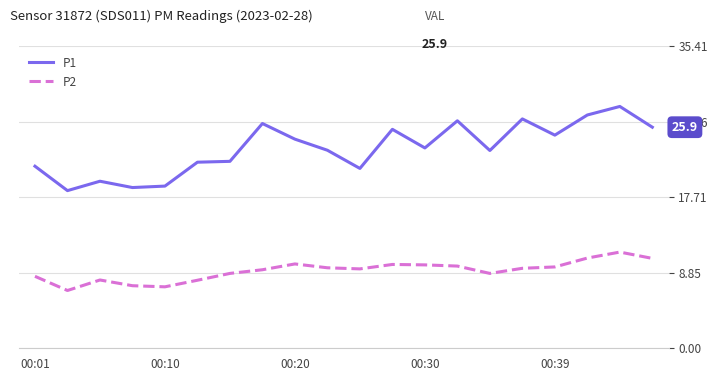

Count the number of categories in the chart.

20